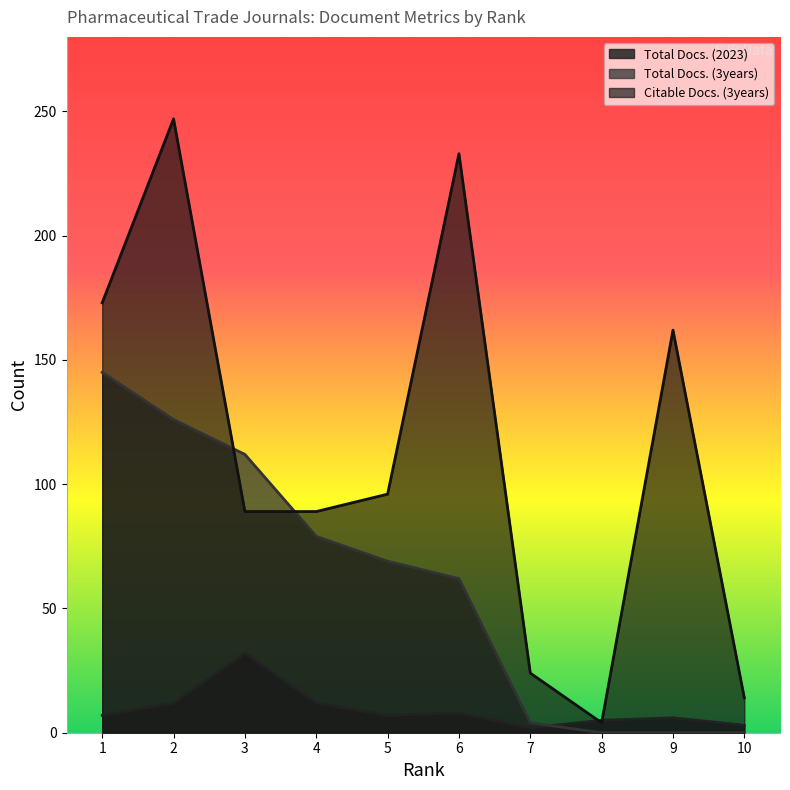

True or false: Citable Docs. (3years) has a value of 69 at 9.

False